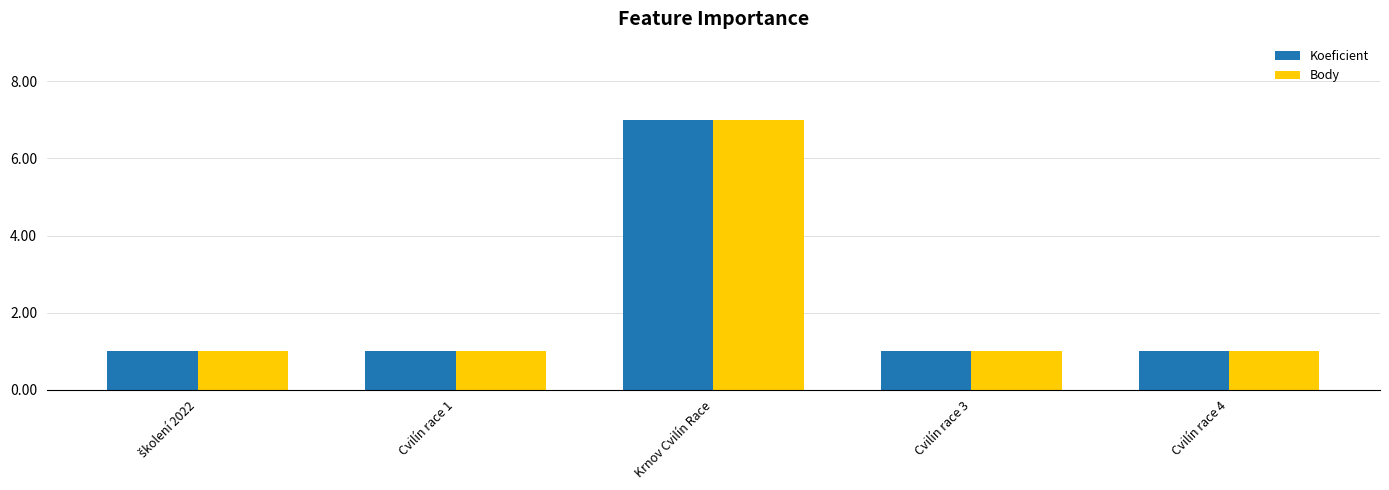

How many bars are there in each group?

2